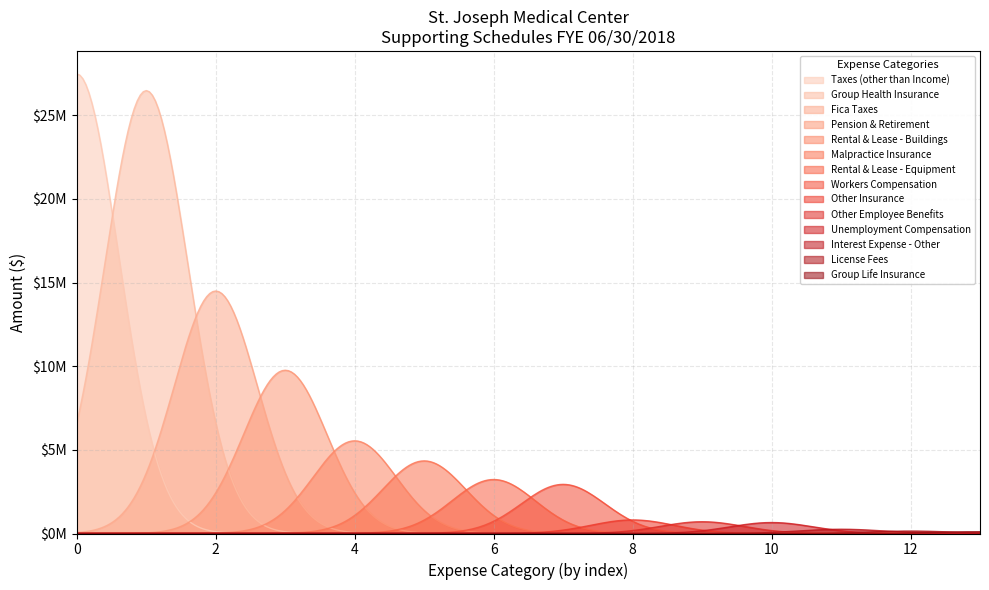

What is the greatest value displayed?

27477070.0